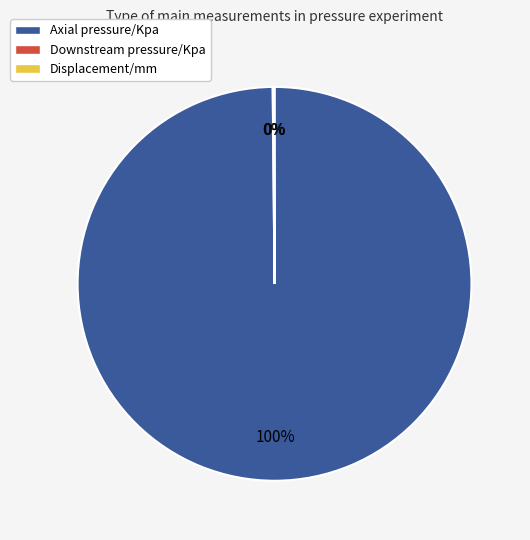

Does any single category account for the majority?

Yes